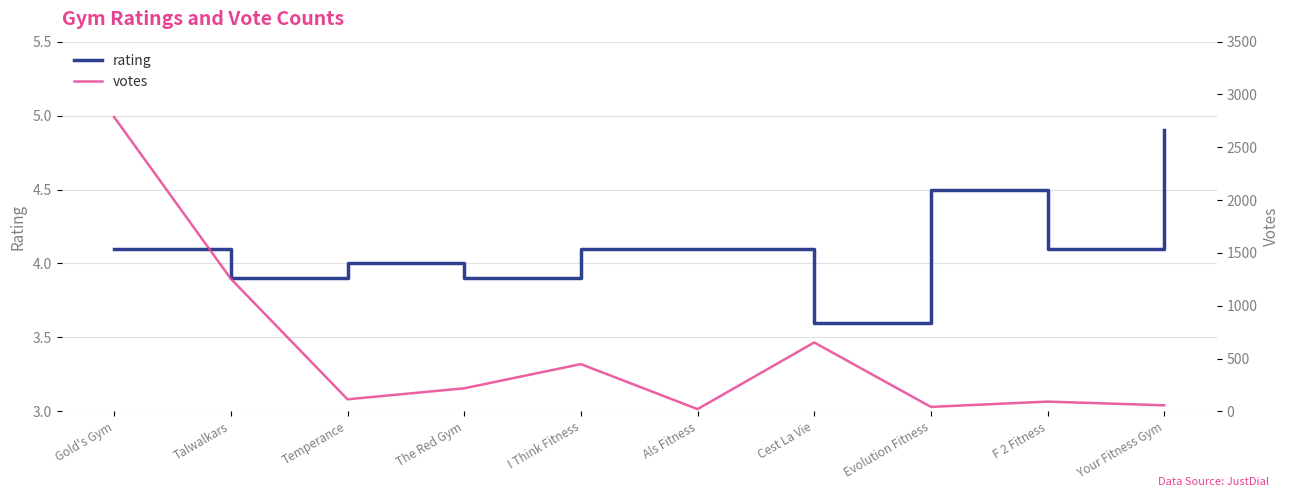

List the labels in order of rating value, largest first.

Your Fitness Gym, Evolution Fitness, Gold's Gym, I Think Fitness, Als Fitness, F 2 Fitness, Temperance, Talwalkars, The Red Gym, Cest La Vie